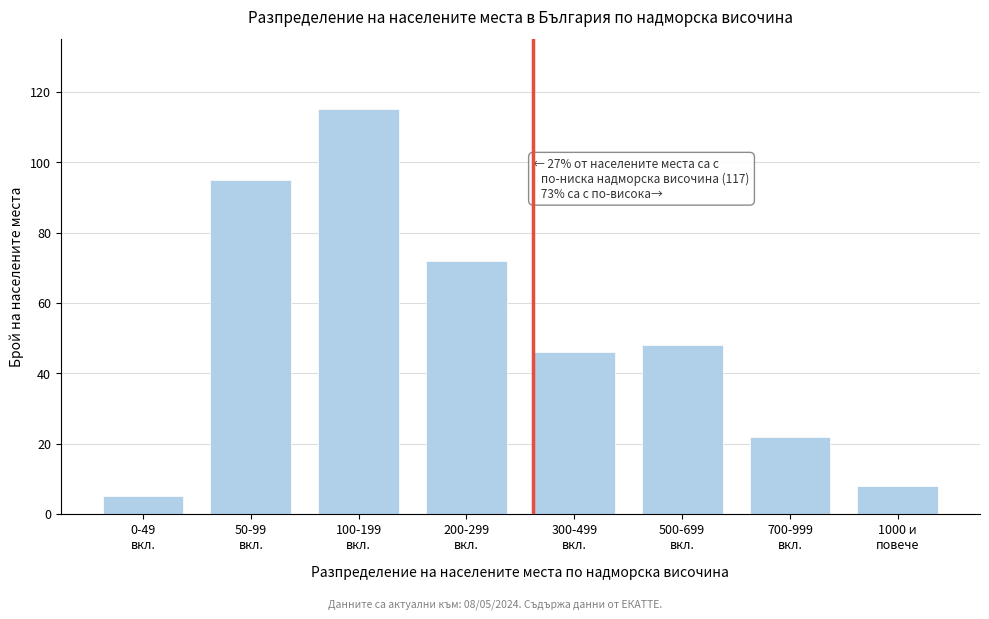

Reading left to right, what are all the values shown in this chart?

5	95	115	72	46	48	22	8